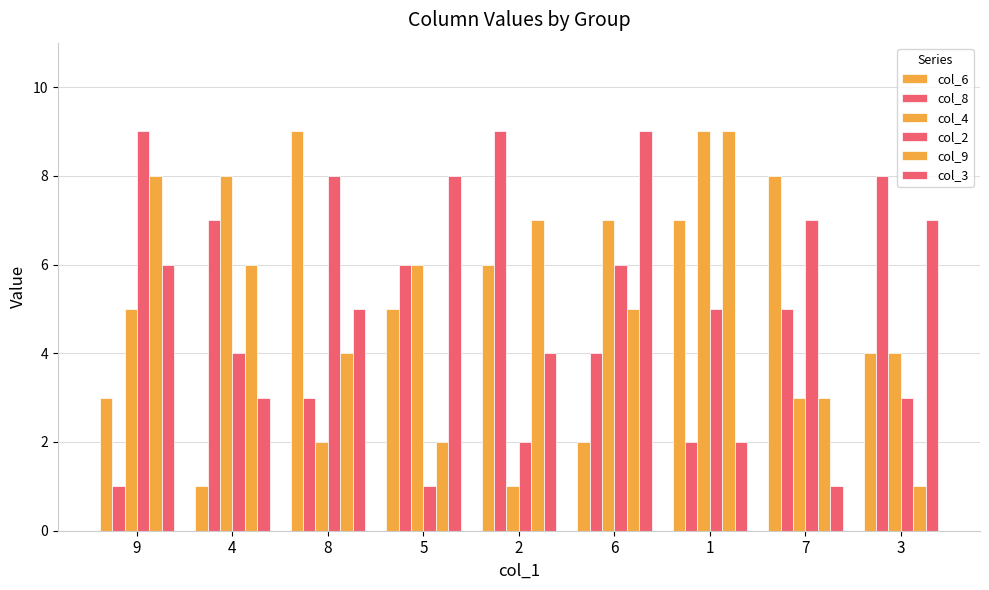

What is the difference between the maximum and second lowest values in the col_6 series?

7